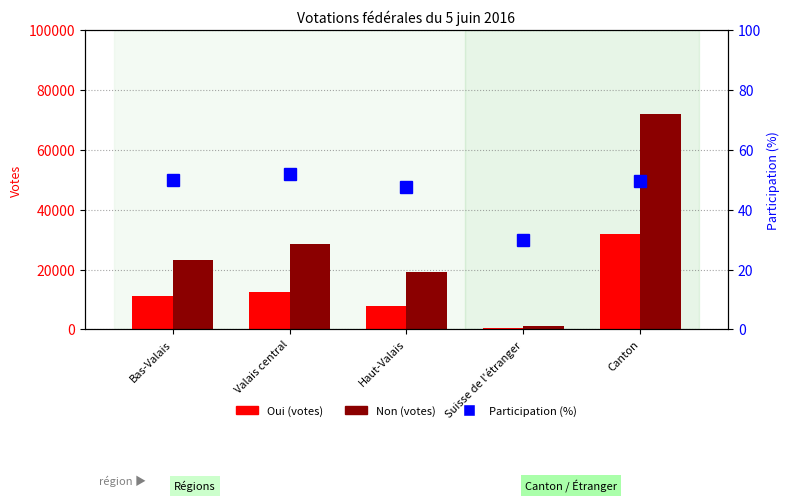

What is the sum of the Oui values at Valais central and Bas-Valais?

23723.0